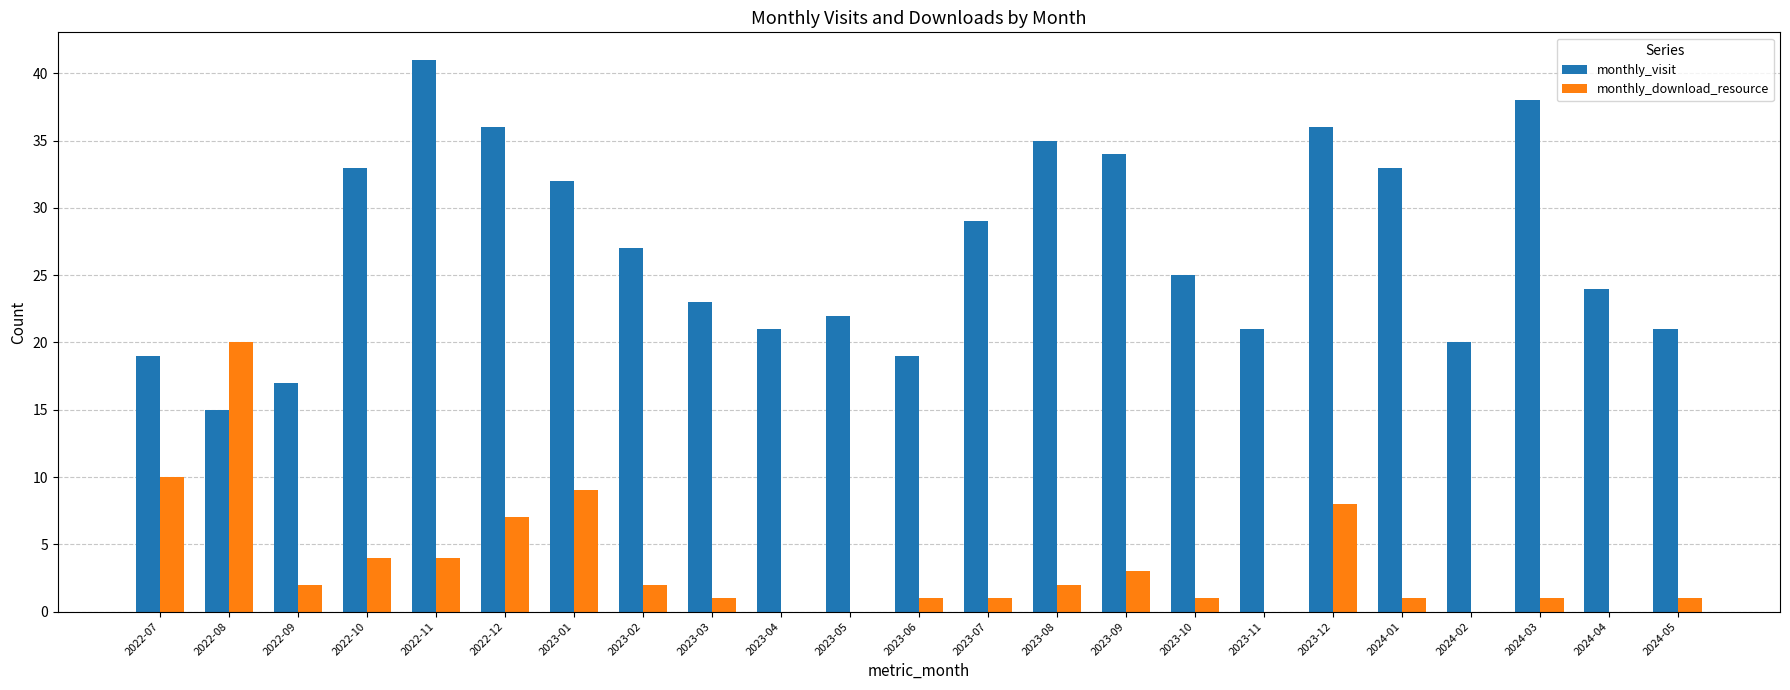

Which category has the highest value in the monthly_download_resource series?

2022-08